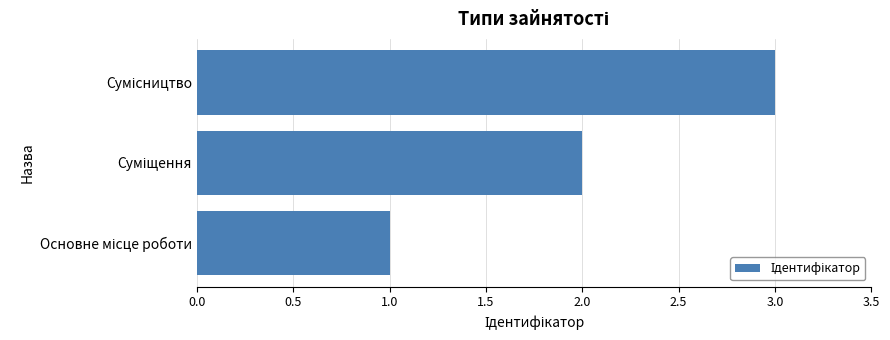

What is the sum of all values?

6